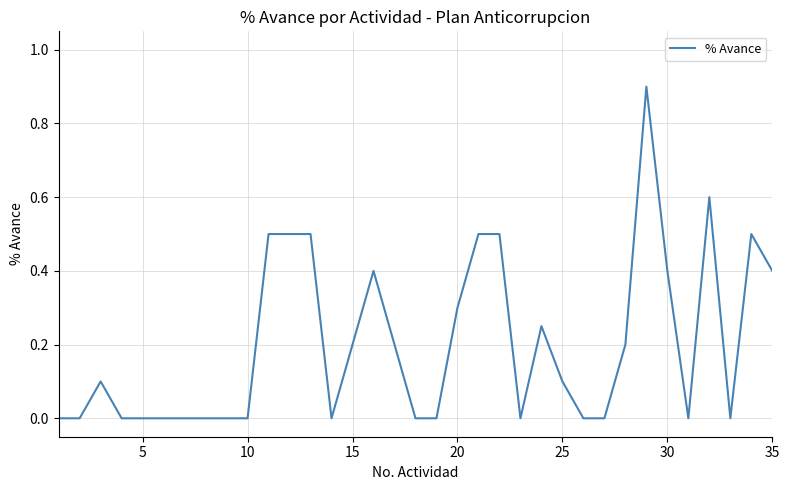

What is the greatest value displayed?

0.9